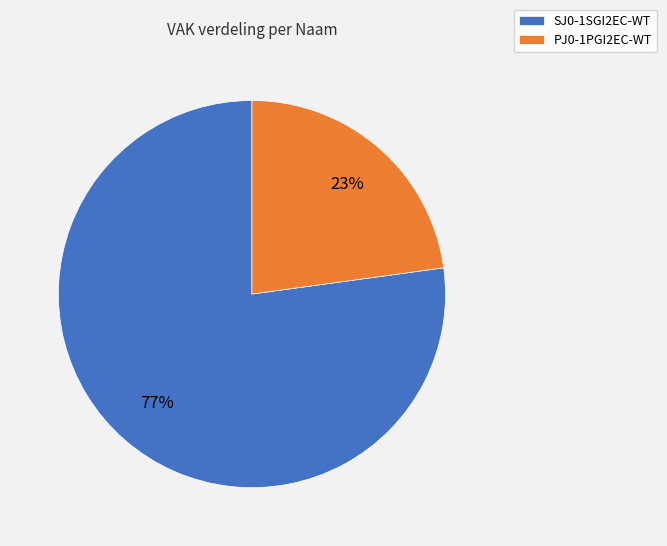

What is the smallest slice in the pie chart?

PJ0-1PGI2EC-WT